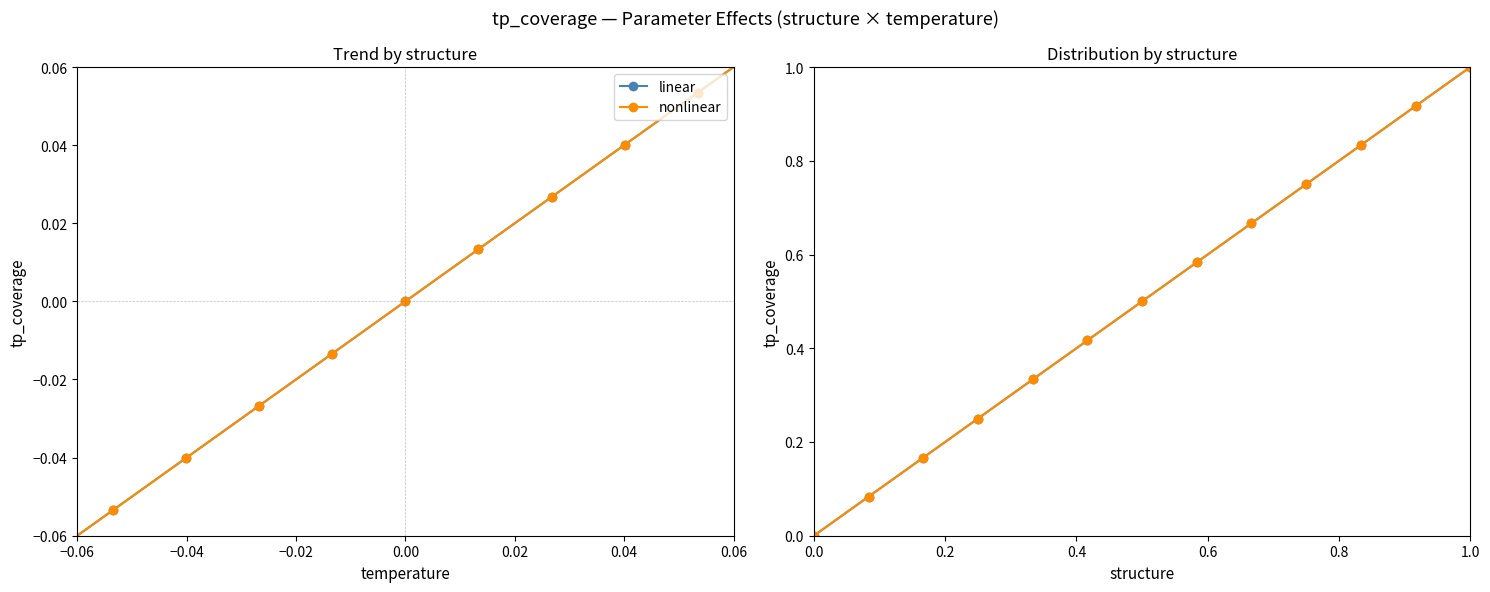

Which category has the lowest value across all series?

−0.06